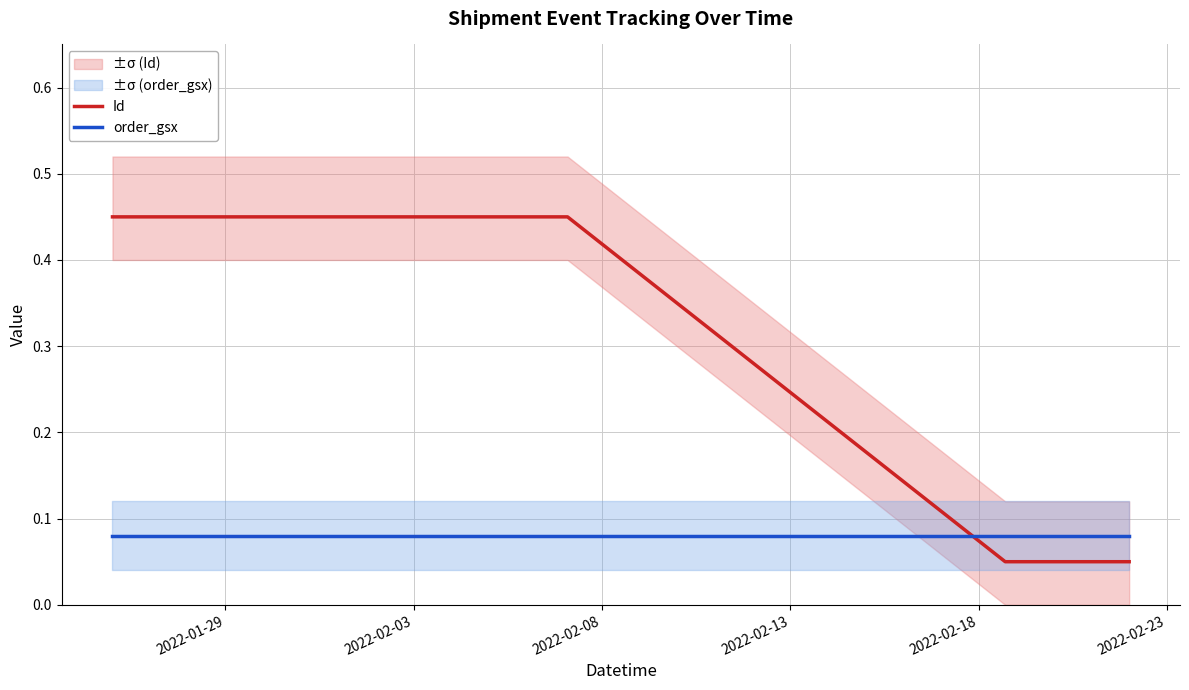

At which category does the chart reach its peak across all series?

2022-02-03